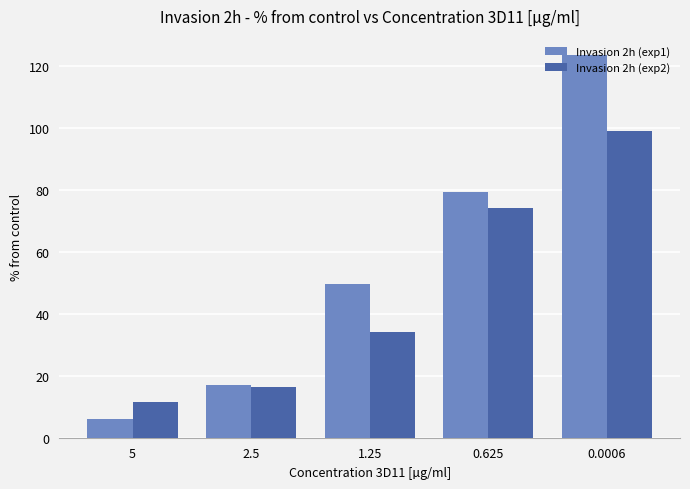

Reading left to right, list all the values displayed in this chart.

Invasion 2h (exp1): 5=5.9	2.5=16.9	1.25=49.5	0.625=79.3	0.0006=123.4
Invasion 2h (exp2): 5=11.4	2.5=16.5	1.25=34.2	0.625=73.9	0.0006=98.9